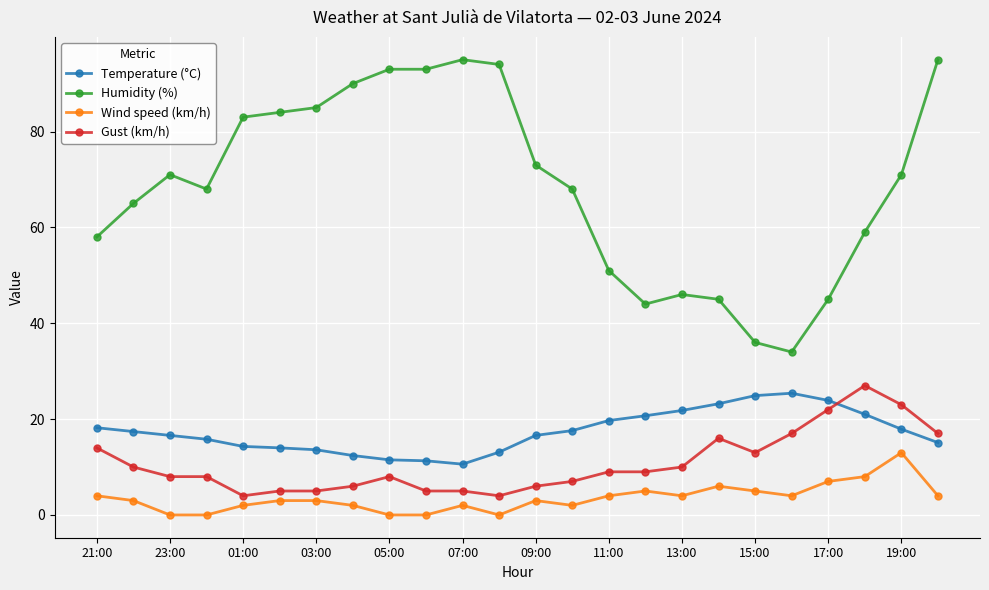

What is the sum of all Wind speed (km/h) values?

84.0